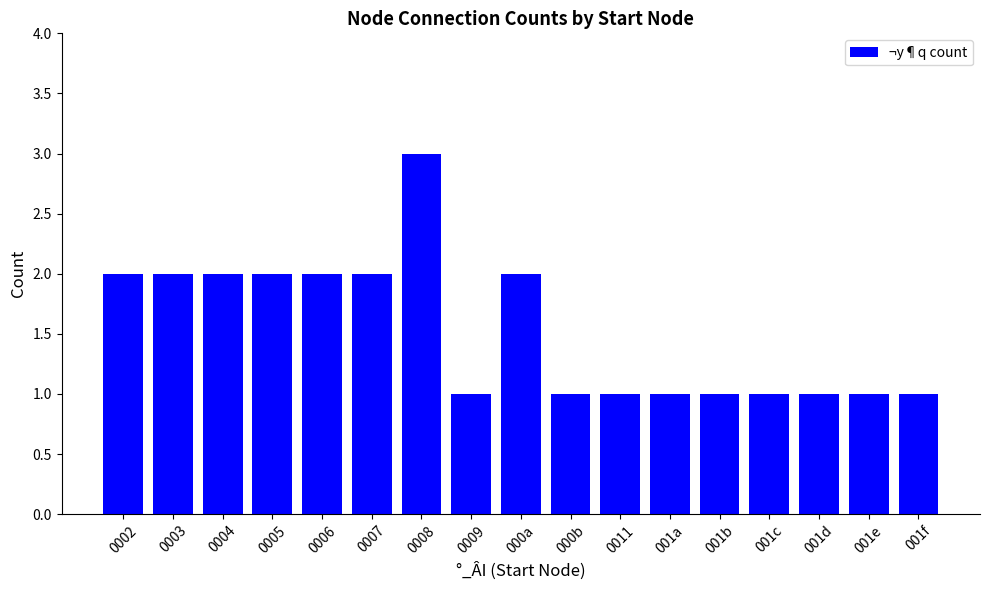

At which category does the chart reach its peak across all series?

0008